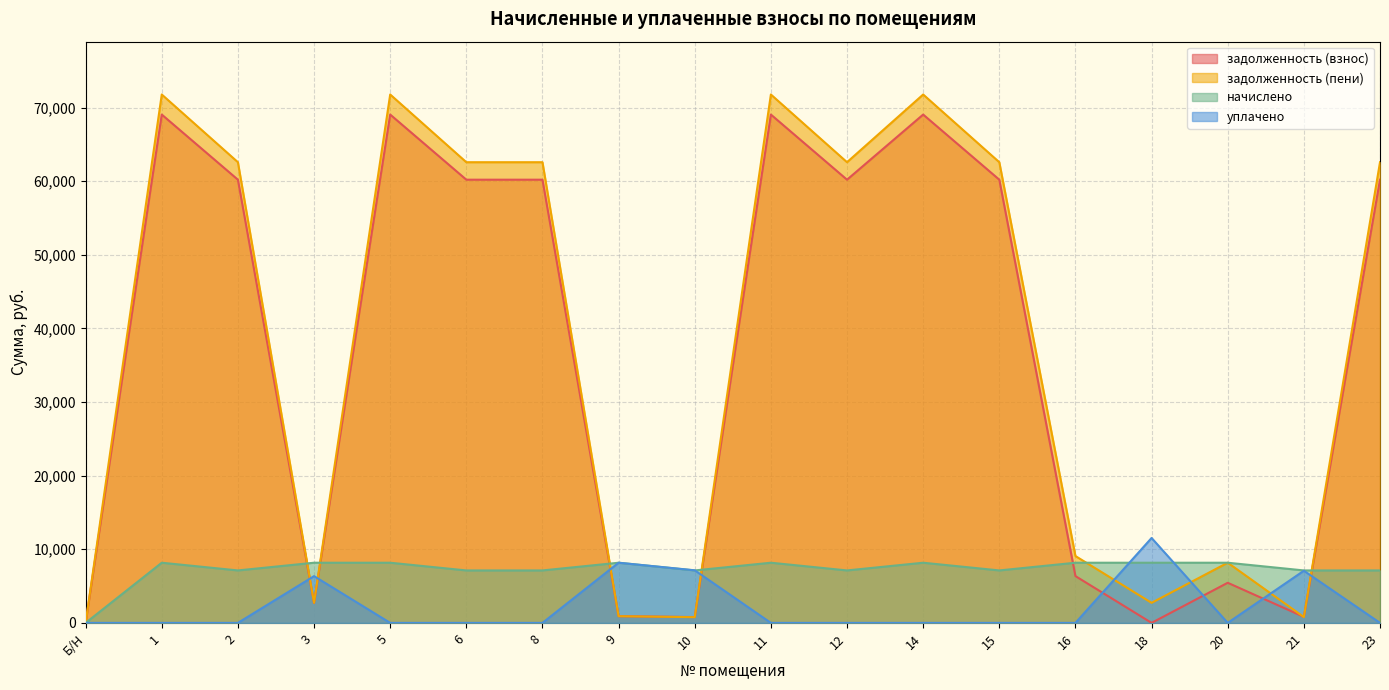

Which series changed the most between 14 and 20?

задолженность (взнос)